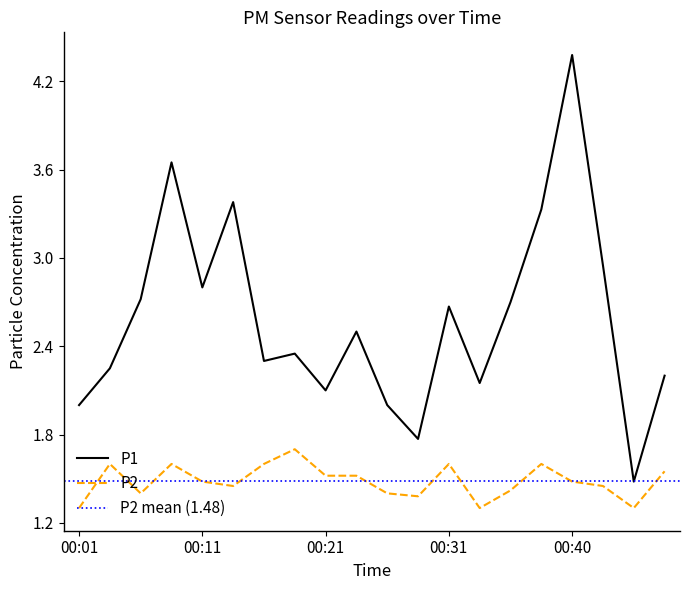

What is the value of the P1 point at the 8th from the left?

2.4